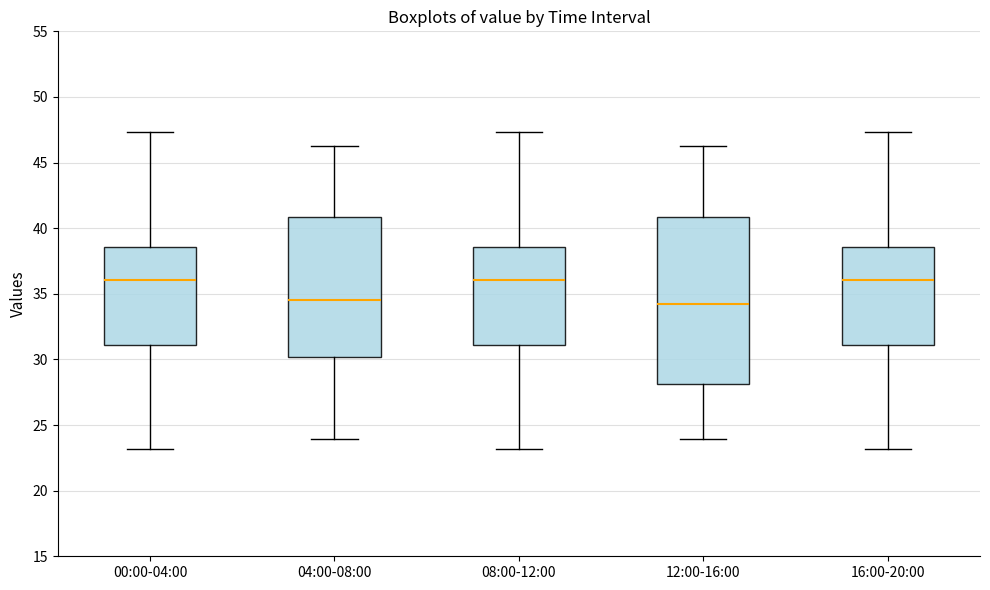

Reading left to right, read every box against the y-axis: the position of its median line, the range the box covers, and the ends of its whiskers. The values are not printed on the chart, so give them approximately, as read against the axis.

00:00-04:00: median 36.0, box 31.0 to 38.5, whiskers 23.0 to 47.5
04:00-08:00: median 34.5, box 30.0 to 41.0, whiskers 24.0 to 46.5
08:00-12:00: median 36.0, box 31.0 to 38.5, whiskers 23.0 to 47.5
12:00-16:00: median 34.0, box 28.0 to 41.0, whiskers 24.0 to 46.5
16:00-20:00: median 36.0, box 31.0 to 38.5, whiskers 23.0 to 47.5